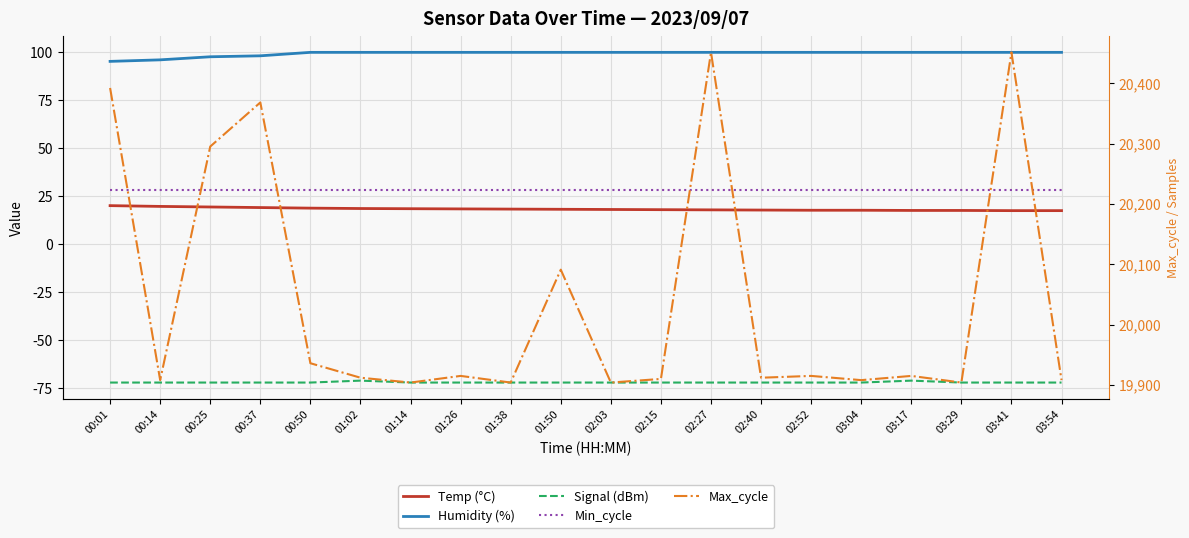

How many values in the Signal (dBm) series exceed -72?

2